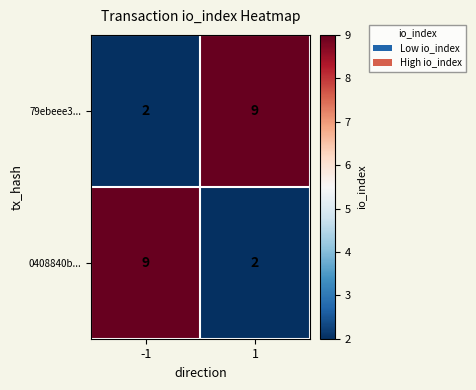

What is the spread (max minus min) of values at -1?

7